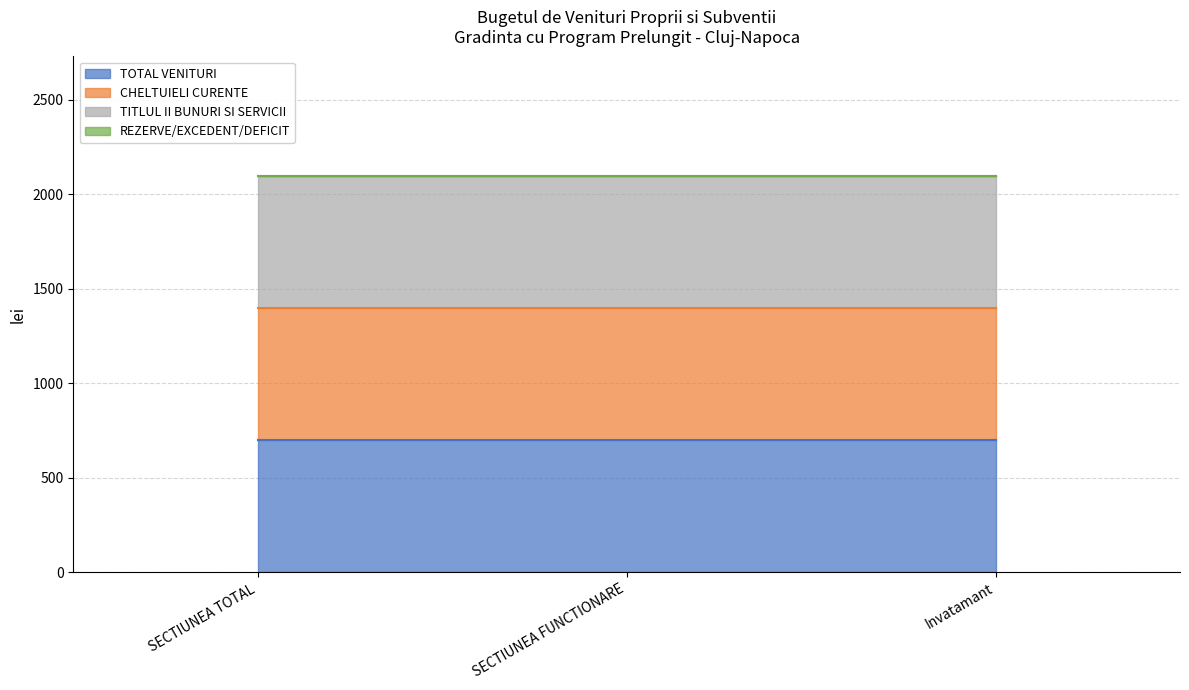

What is the sum of the CHELTUIELI CURENTE values at Invatamant and SECTIUNEA TOTAL?

1400